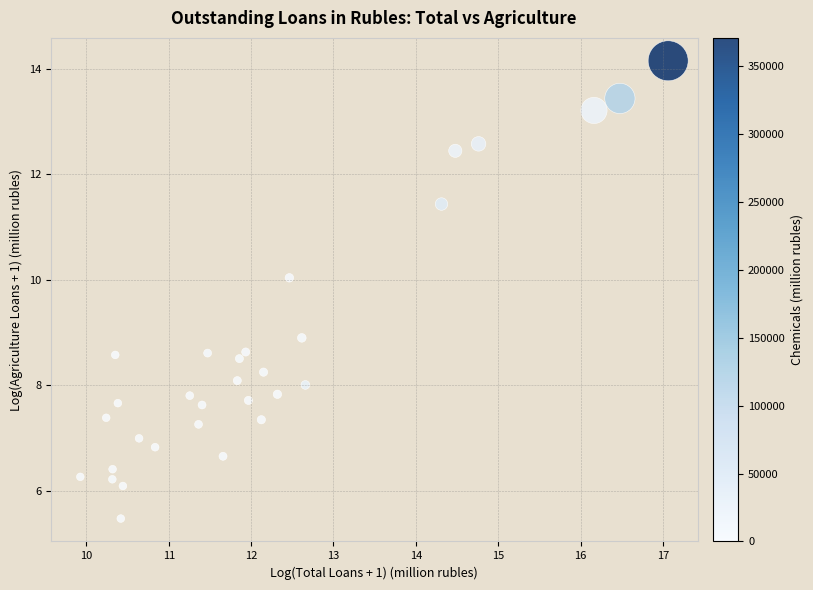

What Y value in the scatter plot is closest to 9?

8.9